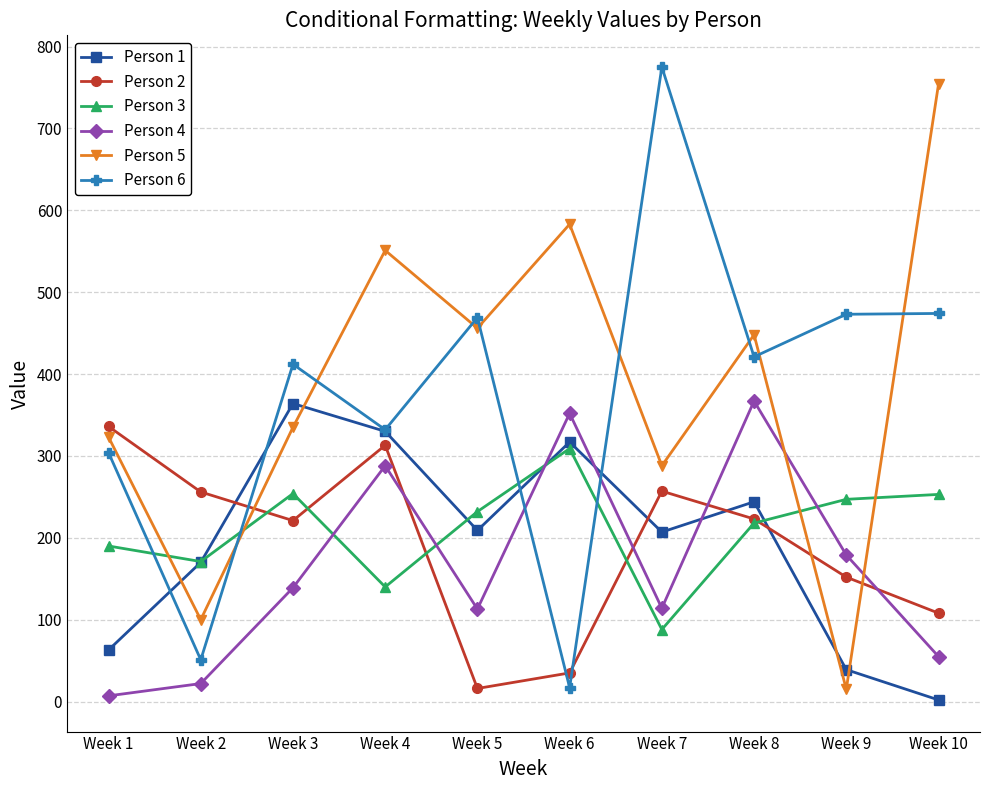

Is the value of Person 5 at Week 7 greater than the value of Person 6 at Week 6?

Yes